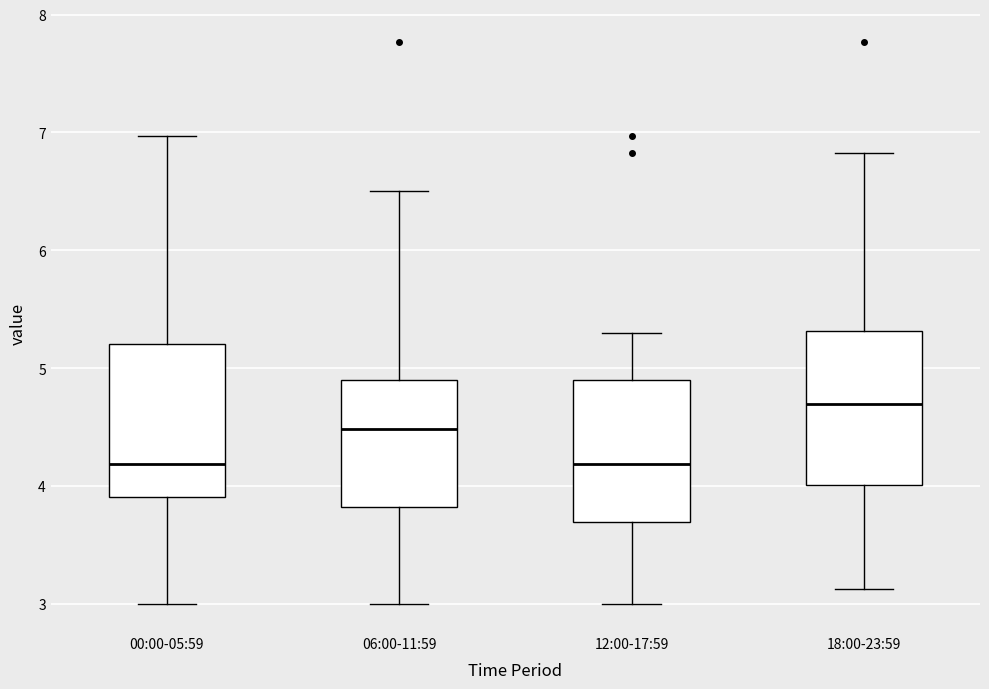

Where does the lower whisker of the box for 00:00-05:59 end on the y-axis? The values are not printed on the chart, so give them approximately, as read against the axis.

3.0